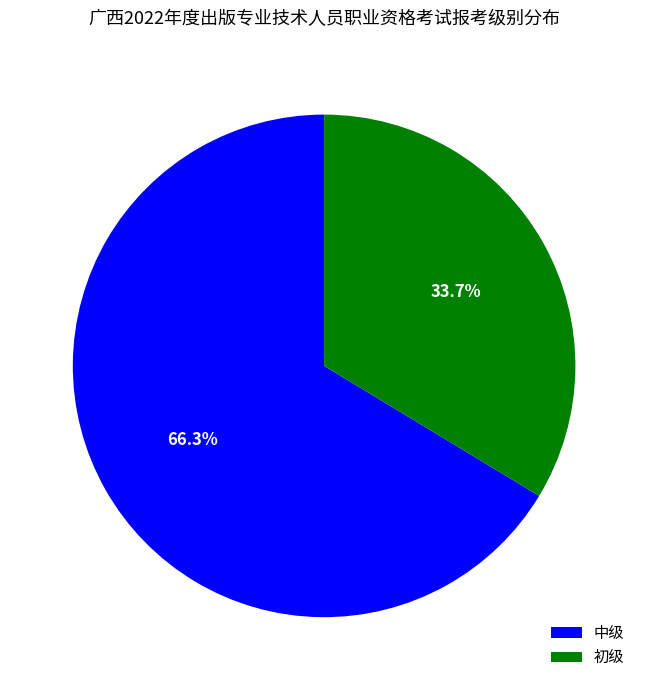

The 初级 slice represents 34% of the pie. True or false?

True